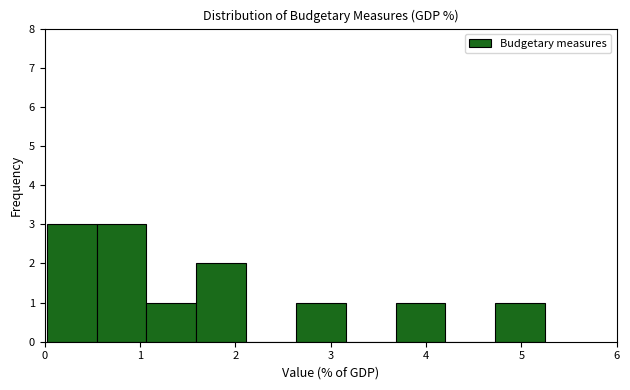

How tall is the bar that spans 3.7 to 4.2 on the x-axis? Neither the bar edges nor the heights are printed on the chart, so give them approximately, as read against the axes.

1